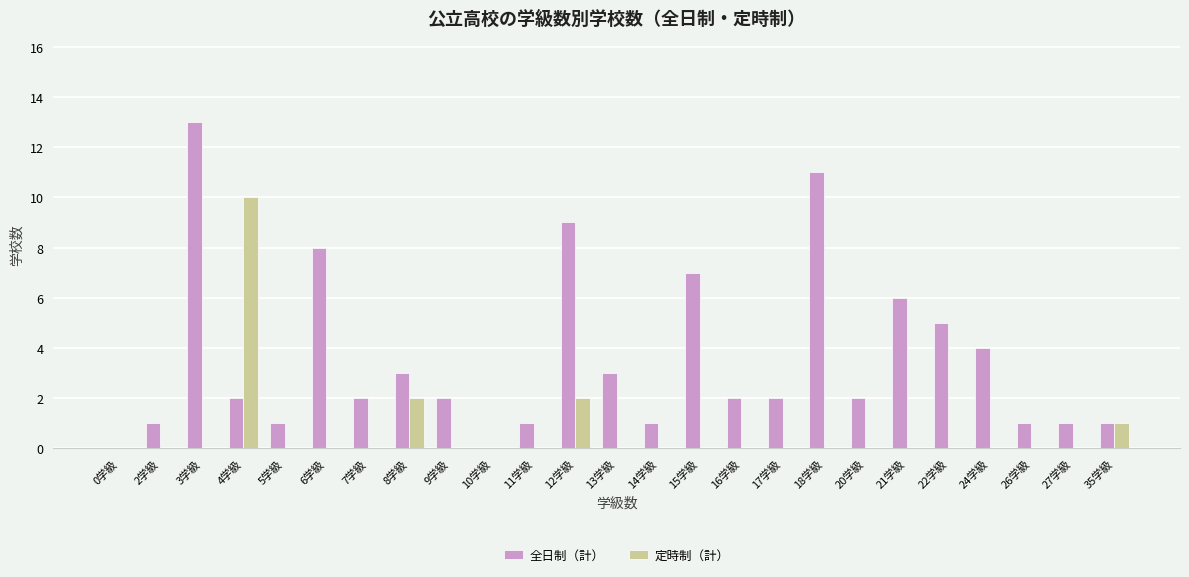

What is the average value of the 全日制（計） series?

4